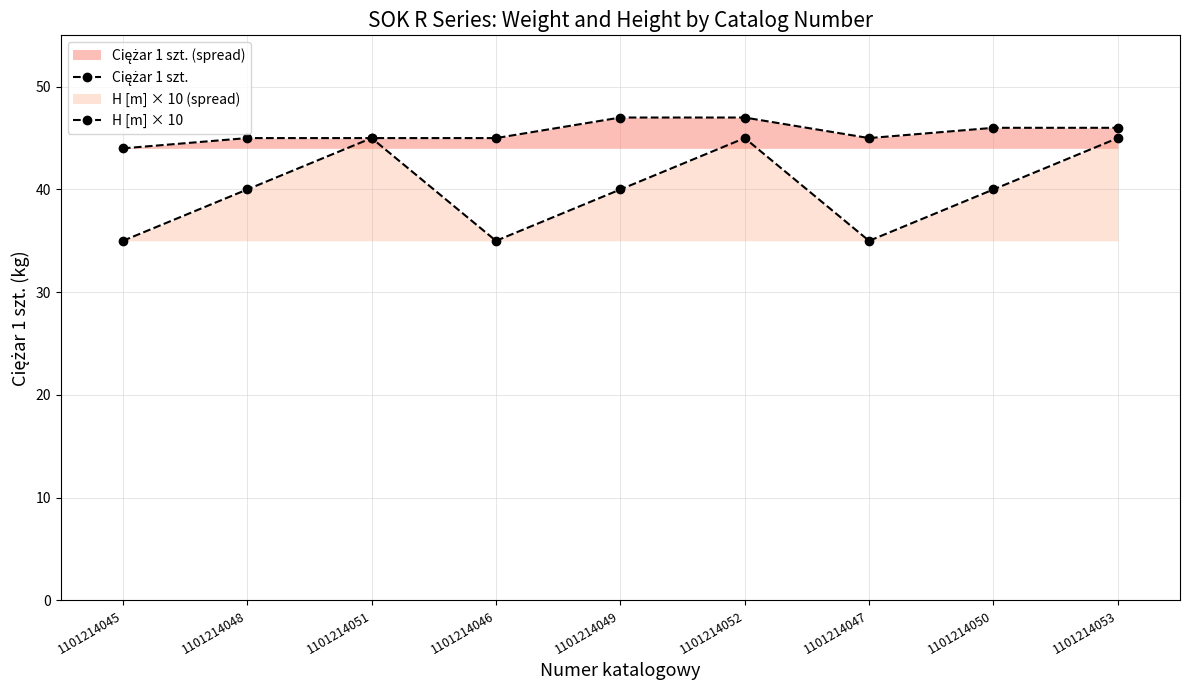

At which label is H [m] × 10 closest to 40?

1101214048